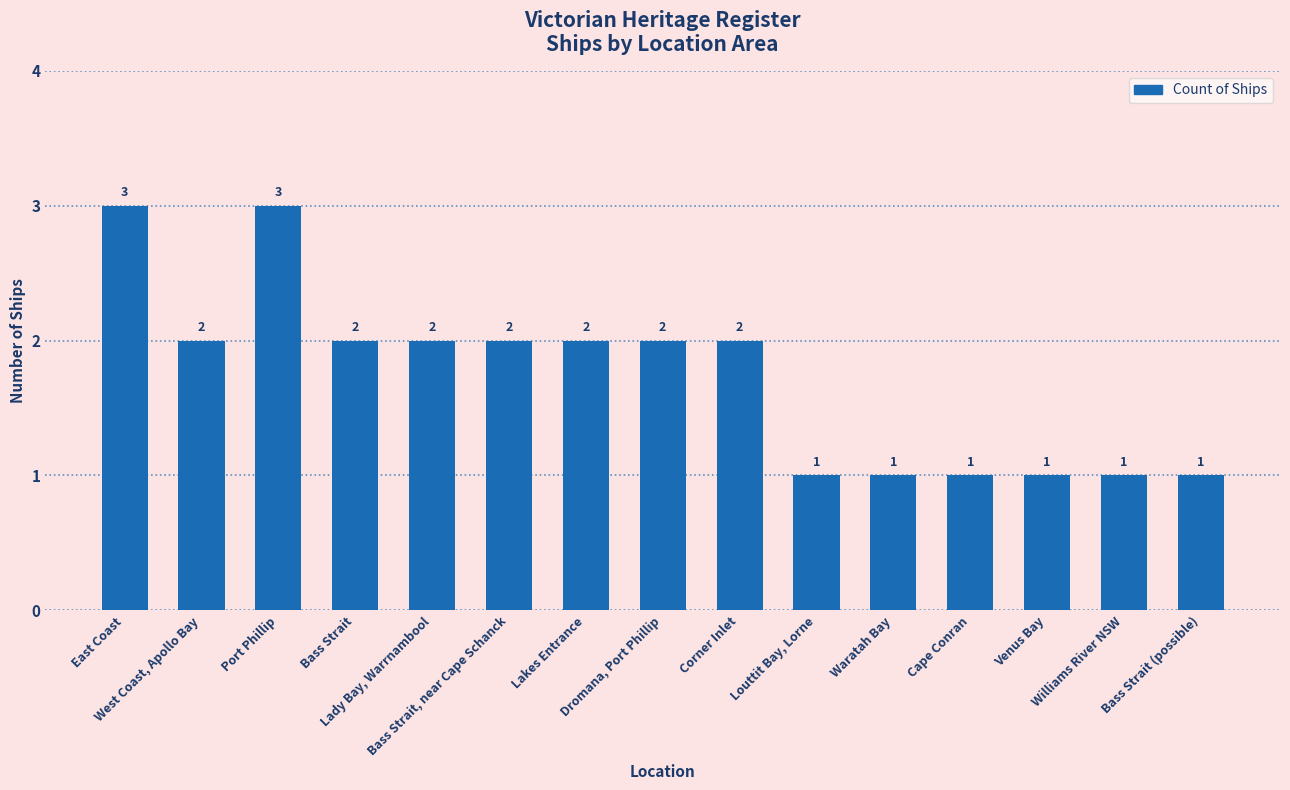

What is the change in value from East Coast to West Coast, Apollo Bay?

-1